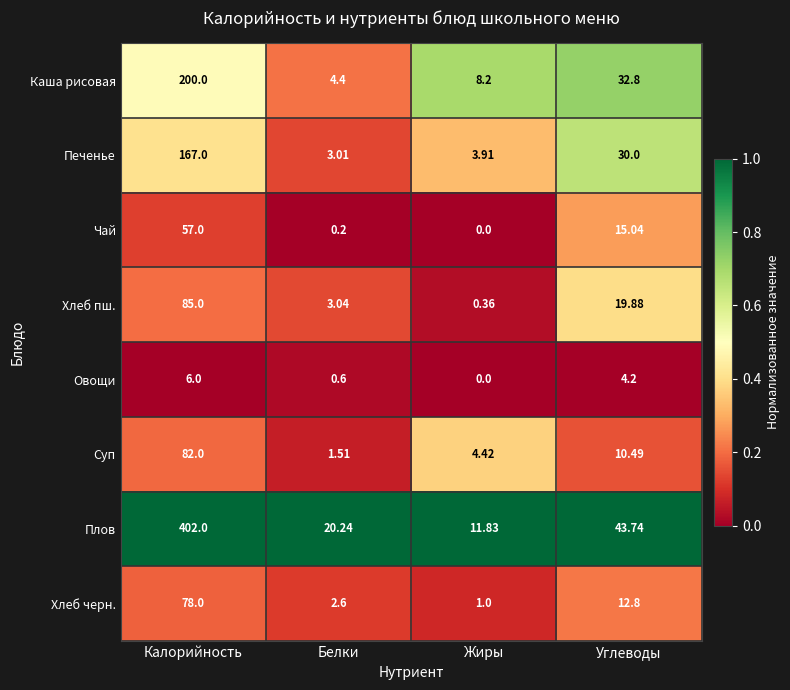

What is the difference between the highest and lowest values at Жиры?

11.8